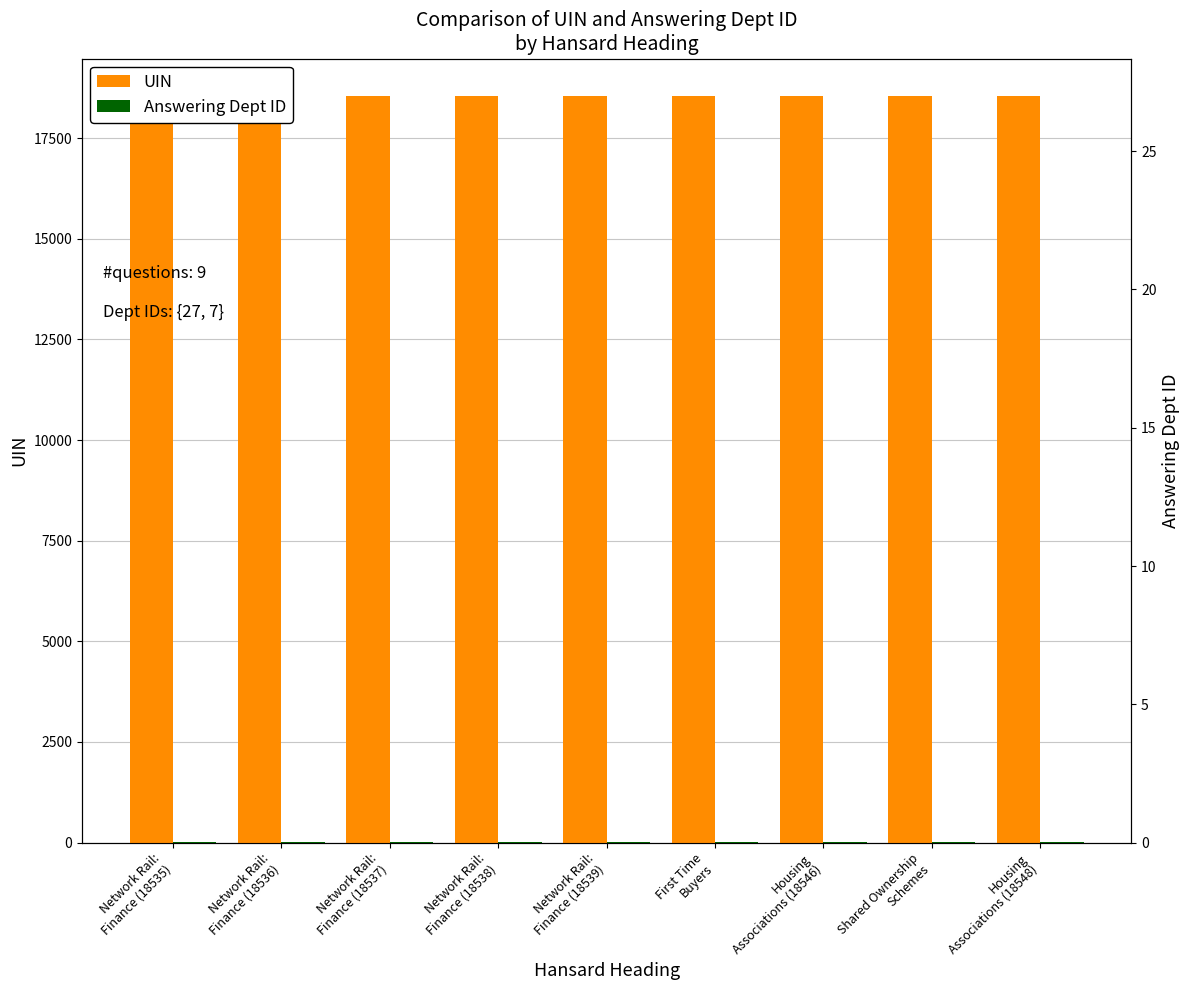

What is the label of the 3rd bar from the left?

Network Rail:
Finance (18537)